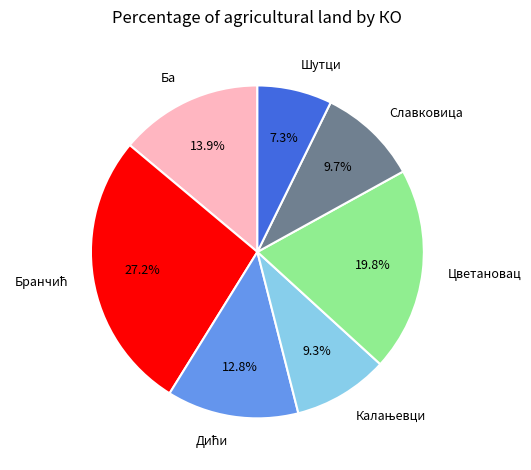

Approximately how many times larger is the value at Цветановац compared to Славковица?

2.0